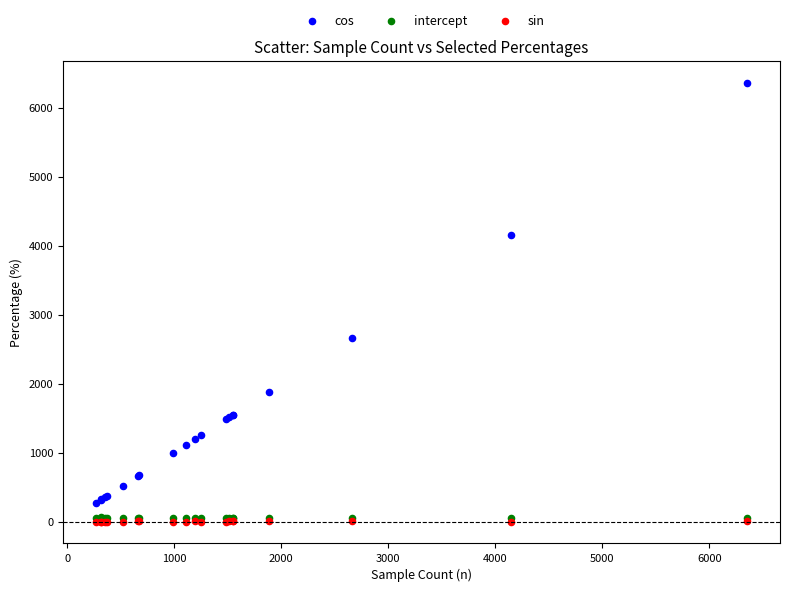

What are all the series names shown in the legend?

cos, intercept, sin